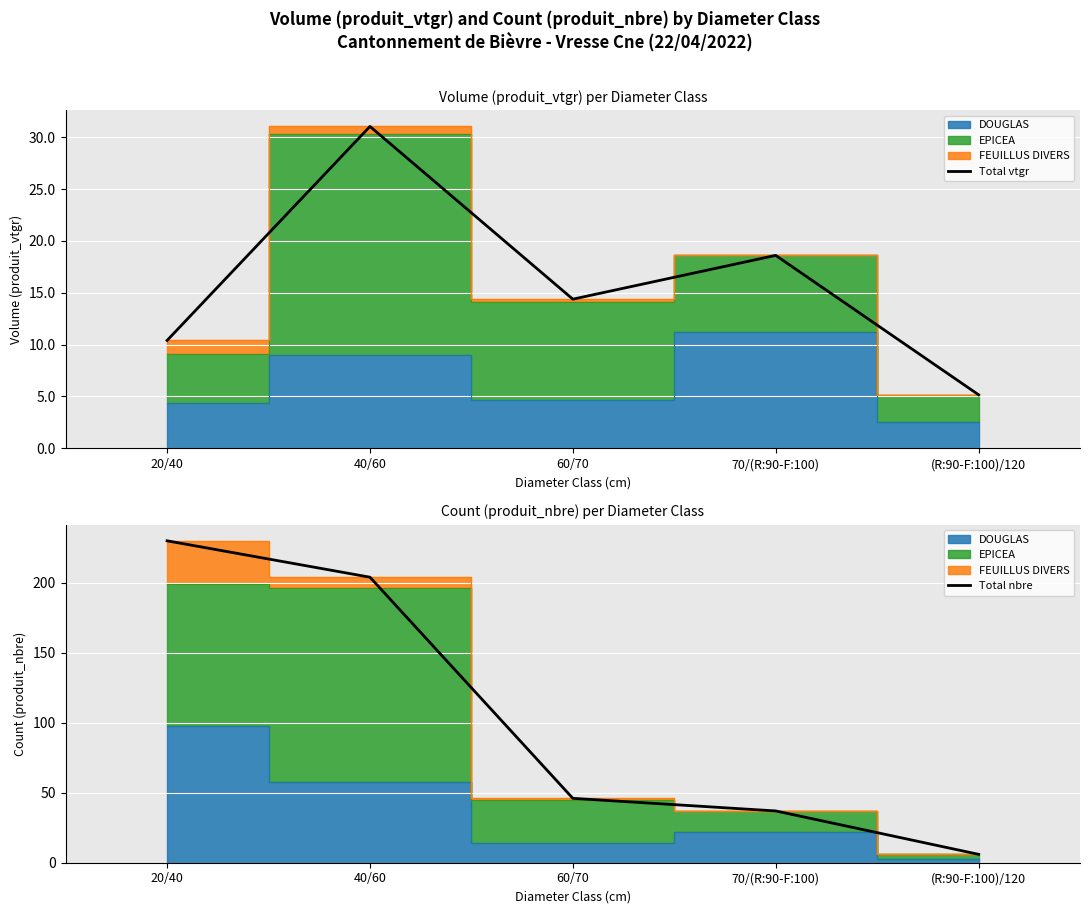

True or false: Total nbre has more than 0 points higher than both neighbors.

False